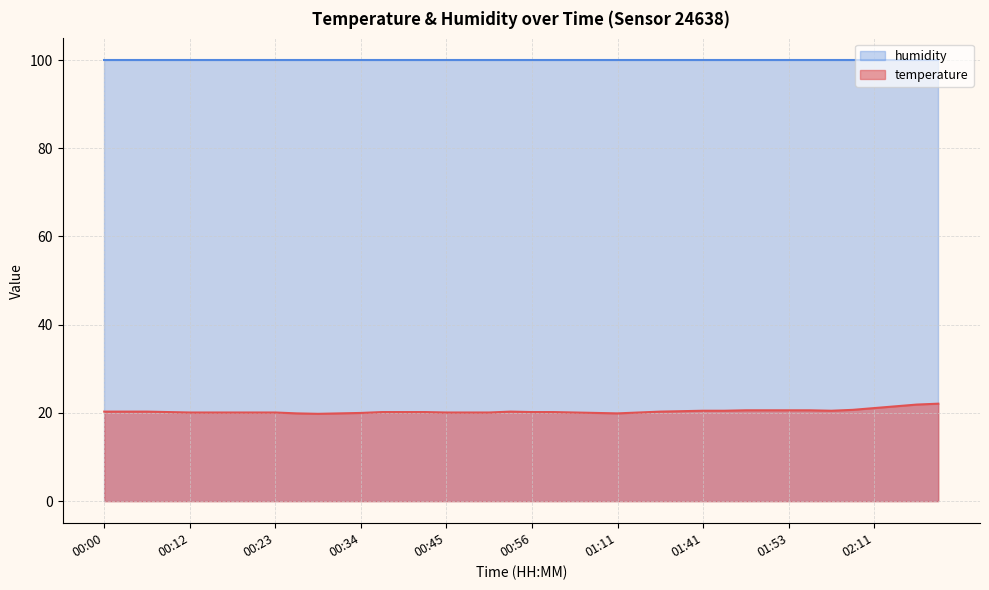

The chart shows a value of 5.8 at 00:59. True or false?

False